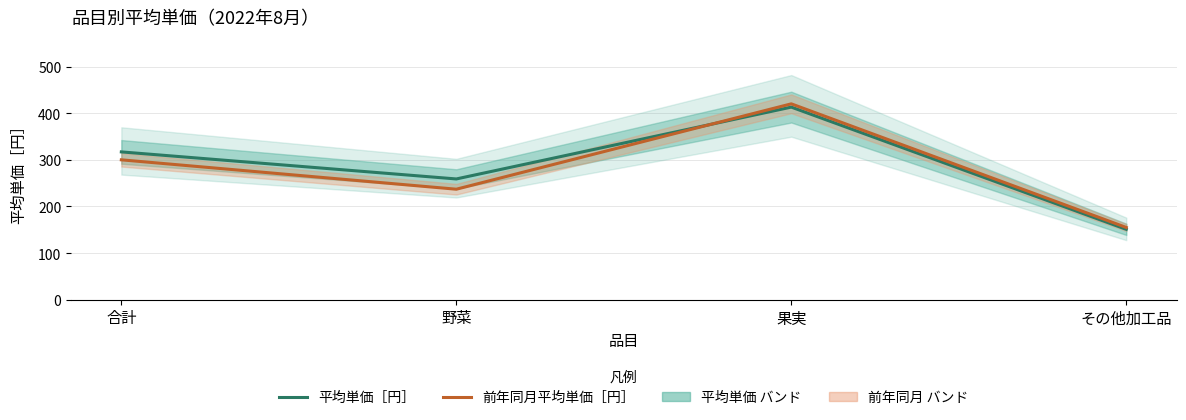

The value of 平均単価［円］ at 野菜 is 259. True or false?

True